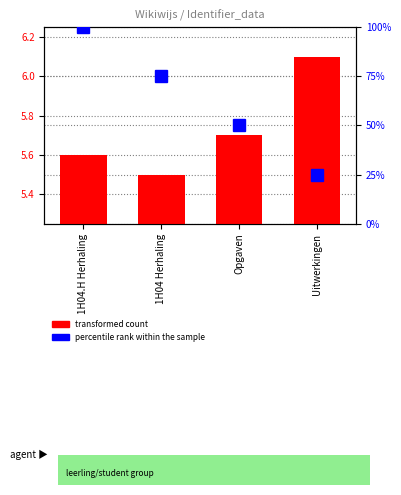

At which label does the data first exceed 75?

1H04.H Herhaling